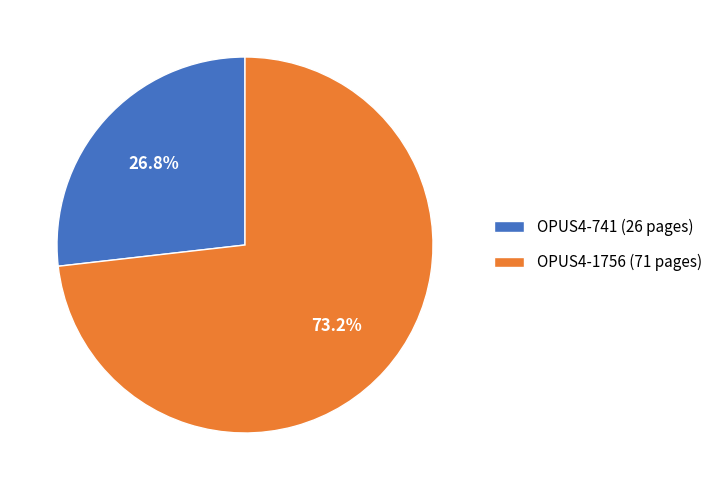

True or false: OPUS4-1756 accounts for 82% of the total.

False